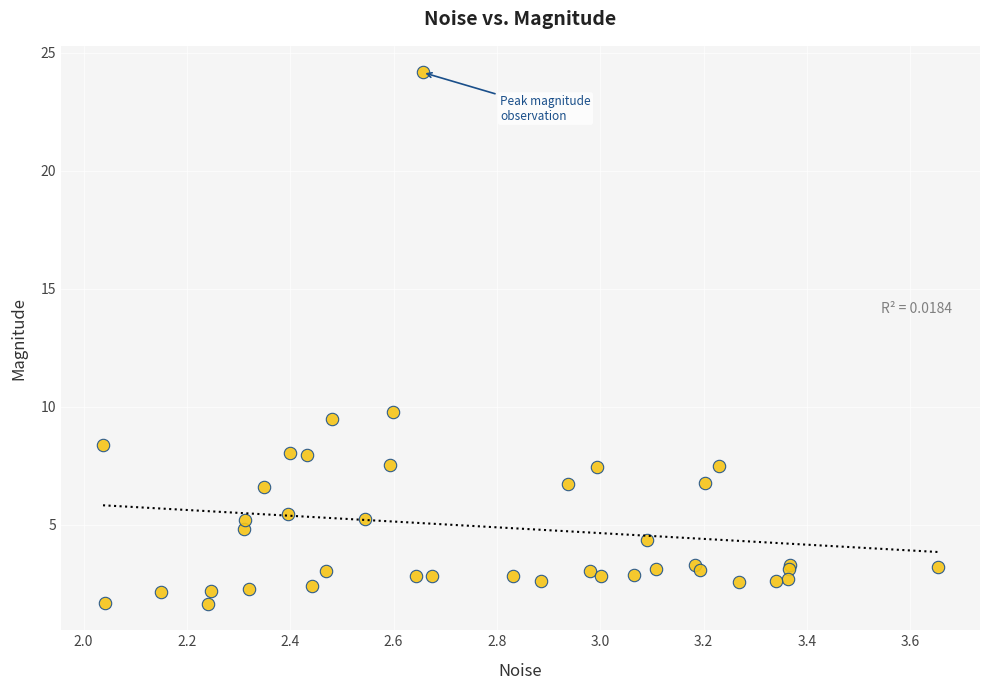

What Y value in the scatter plot is closest to 12?

9.8